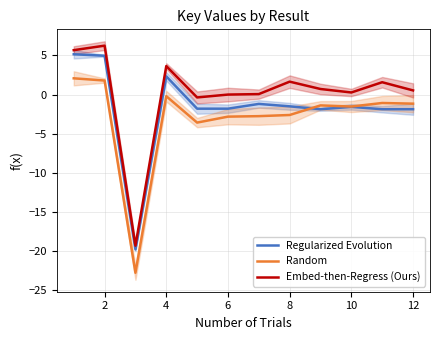

What is the highest value of the Regularized Evolution series?

5.1